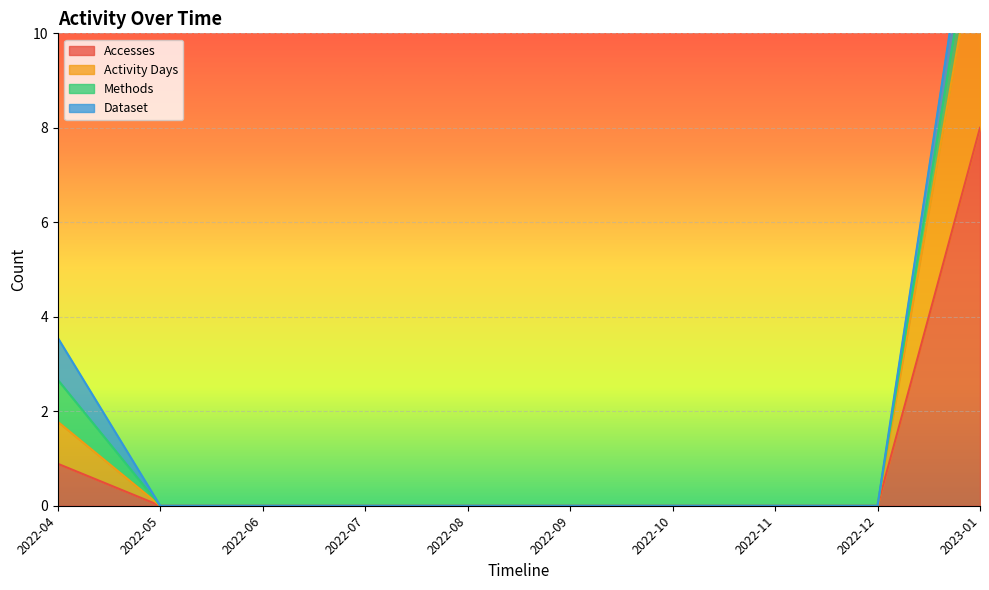

List the labels in order of Activity Days value, largest first.

2023-01, 2022-04, 2022-05, 2022-06, 2022-07, 2022-08, 2022-09, 2022-10, 2022-11, 2022-12